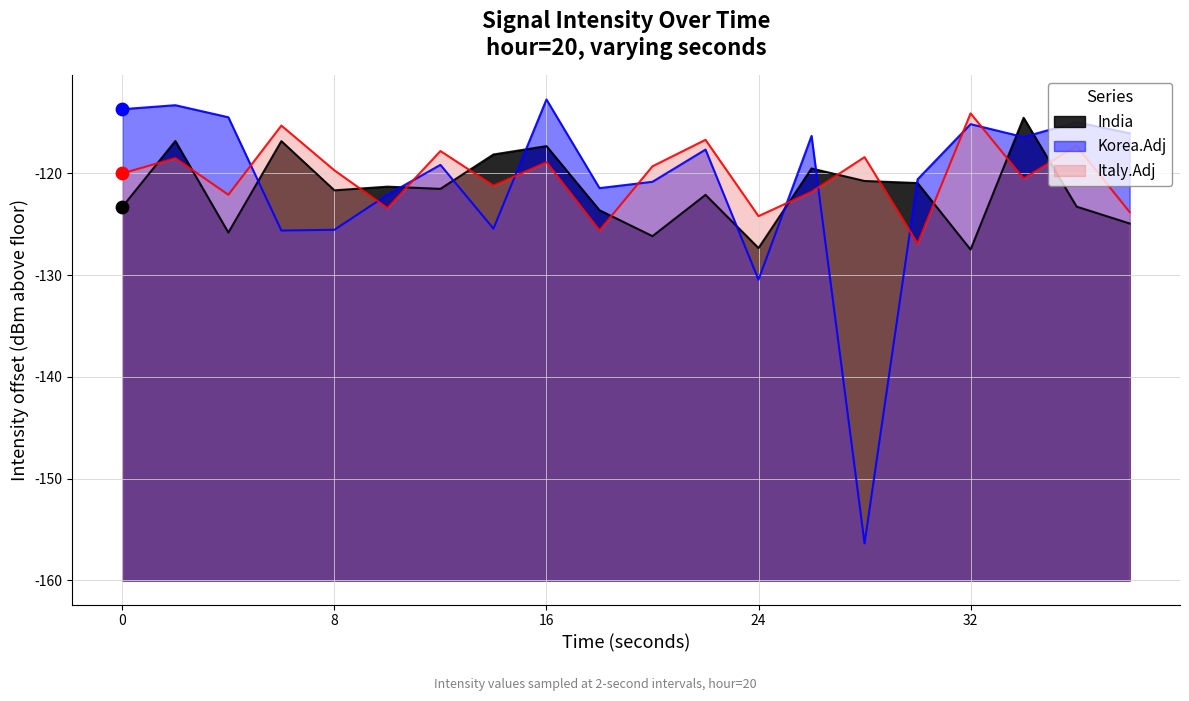

At which category is the sum across all series the highest?

2